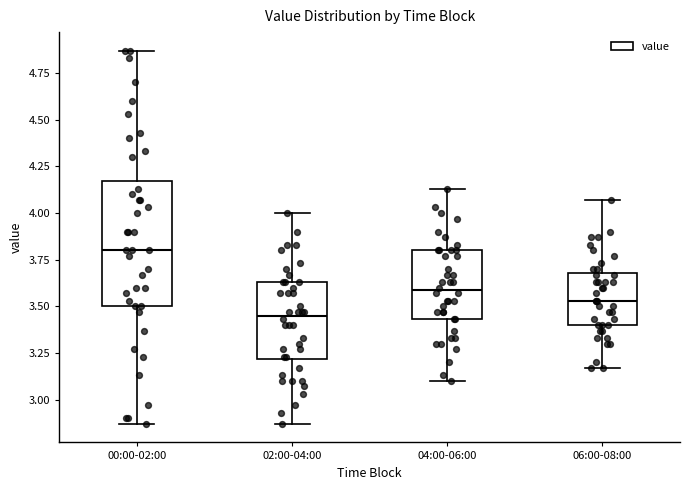

Where does the median line of the box for 06:00-08:00 sit on the y-axis? The values are not printed on the chart, so give them approximately, as read against the axis.

3.55